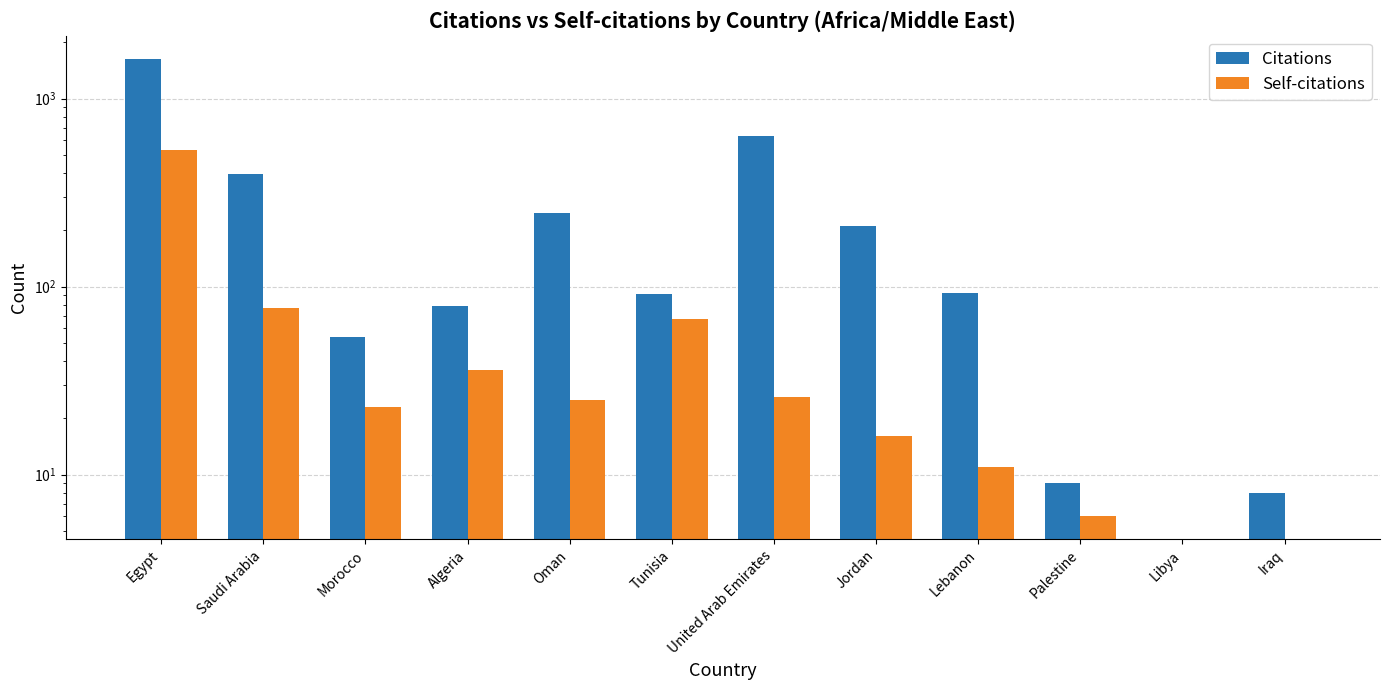

List the series in order of their peak value, lowest first.

Self-citations, Citations